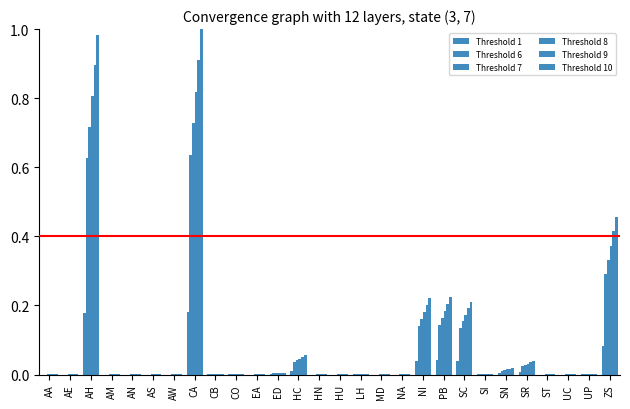

Reading left to right, extract all data points from this chart.

Threshold 1: AA=0.0	AE=0.0	AH=0.2	AM=0.0	AN=0.0	AS=0.0	AW=0.0	CA=0.2	CB=0.0	CO=0.0	EA=0.0	ED=0.0	HC=0.0	HN=0.0	HU=0.0	LH=0.0	MD=0.0	NA=0.0	NI=0.0	PB=0.0	SC=0.0	SI=0.0	SN=0.0	SR=0.0	ST=0.0	UC=0.0	UP=0.0	ZS=0.1
Threshold 6: AA=0.0	AE=0.0	AH=0.6	AM=0.0	AN=0.0	AS=0.0	AW=0.0	CA=0.6	CB=0.0	CO=0.0	EA=0.0	ED=0.0	HC=0.0	HN=0.0	HU=0.0	LH=0.0	MD=0.0	NA=0.0	NI=0.1	PB=0.1	SC=0.1	SI=0.0	SN=0.0	SR=0.0	ST=0.0	UC=0.0	UP=0.0	ZS=0.3
Threshold 7: AA=0.0	AE=0.0	AH=0.7	AM=0.0	AN=0.0	AS=0.0	AW=0.0	CA=0.7	CB=0.0	CO=0.0	EA=0.0	ED=0.0	HC=0.0	HN=0.0	HU=0.0	LH=0.0	MD=0.0	NA=0.0	NI=0.2	PB=0.2	SC=0.2	SI=0.0	SN=0.0	SR=0.0	ST=0.0	UC=0.0	UP=0.0	ZS=0.3
Threshold 8: AA=0.0	AE=0.0	AH=0.8	AM=0.0	AN=0.0	AS=0.0	AW=0.0	CA=0.8	CB=0.0	CO=0.0	EA=0.0	ED=0.0	HC=0.0	HN=0.0	HU=0.0	LH=0.0	MD=0.0	NA=0.0	NI=0.2	PB=0.2	SC=0.2	SI=0.0	SN=0.0	SR=0.0	ST=0.0	UC=0.0	UP=0.0	ZS=0.4
Threshold 9: AA=0.0	AE=0.0	AH=0.9	AM=0.0	AN=0.0	AS=0.0	AW=0.0	CA=0.9	CB=0.0	CO=0.0	EA=0.0	ED=0.0	HC=0.1	HN=0.0	HU=0.0	LH=0.0	MD=0.0	NA=0.0	NI=0.2	PB=0.2	SC=0.2	SI=0.0	SN=0.0	SR=0.0	ST=0.0	UC=0.0	UP=0.0	ZS=0.4
Threshold 10: AA=0.0	AE=0.0	AH=1.0	AM=0.0	AN=0.0	AS=0.0	AW=0.0	CA=1.0	CB=0.0	CO=0.0	EA=0.0	ED=0.0	HC=0.1	HN=0.0	HU=0.0	LH=0.0	MD=0.0	NA=0.0	NI=0.2	PB=0.2	SC=0.2	SI=0.0	SN=0.0	SR=0.0	ST=0.0	UC=0.0	UP=0.0	ZS=0.5